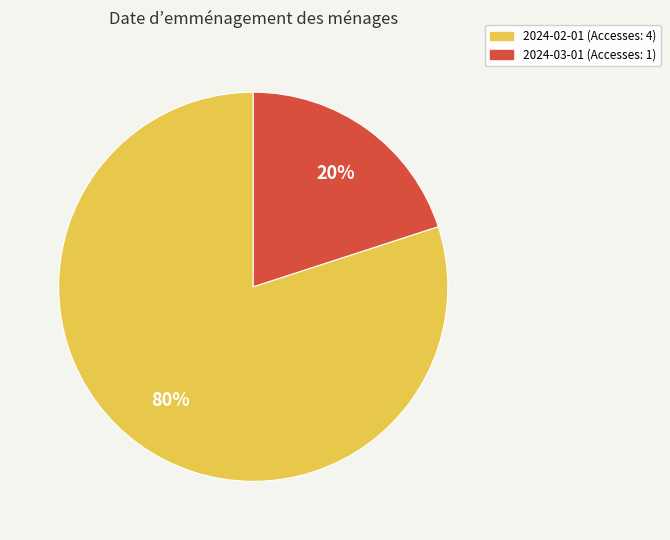

Does any single category account for the majority?

Yes